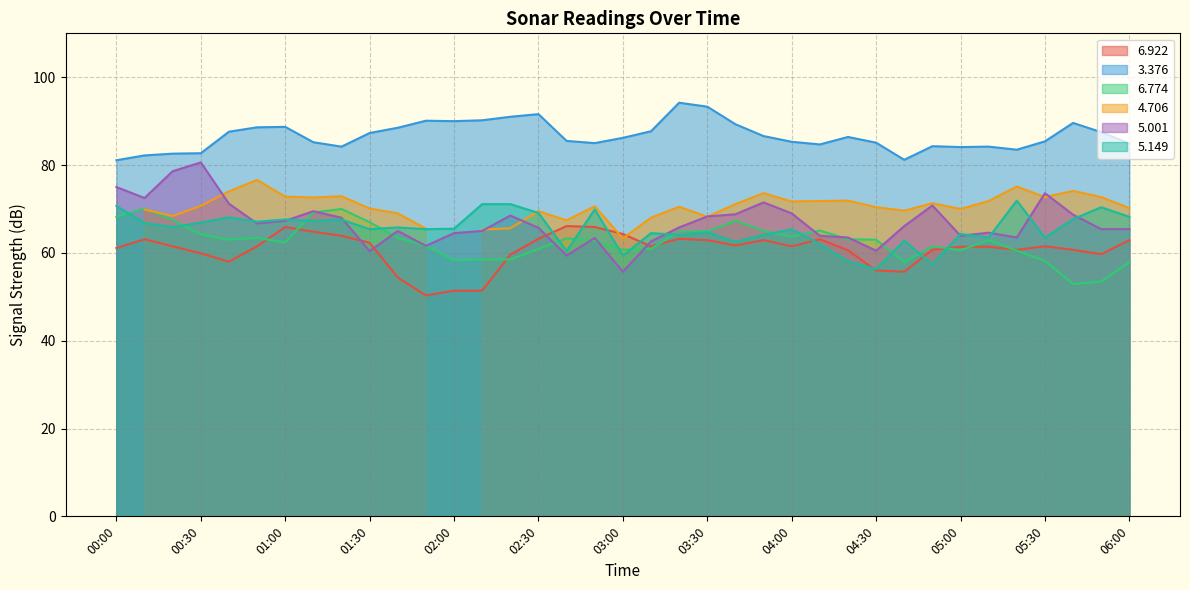

At which category does   6.922 reach its first local valley?

00:40